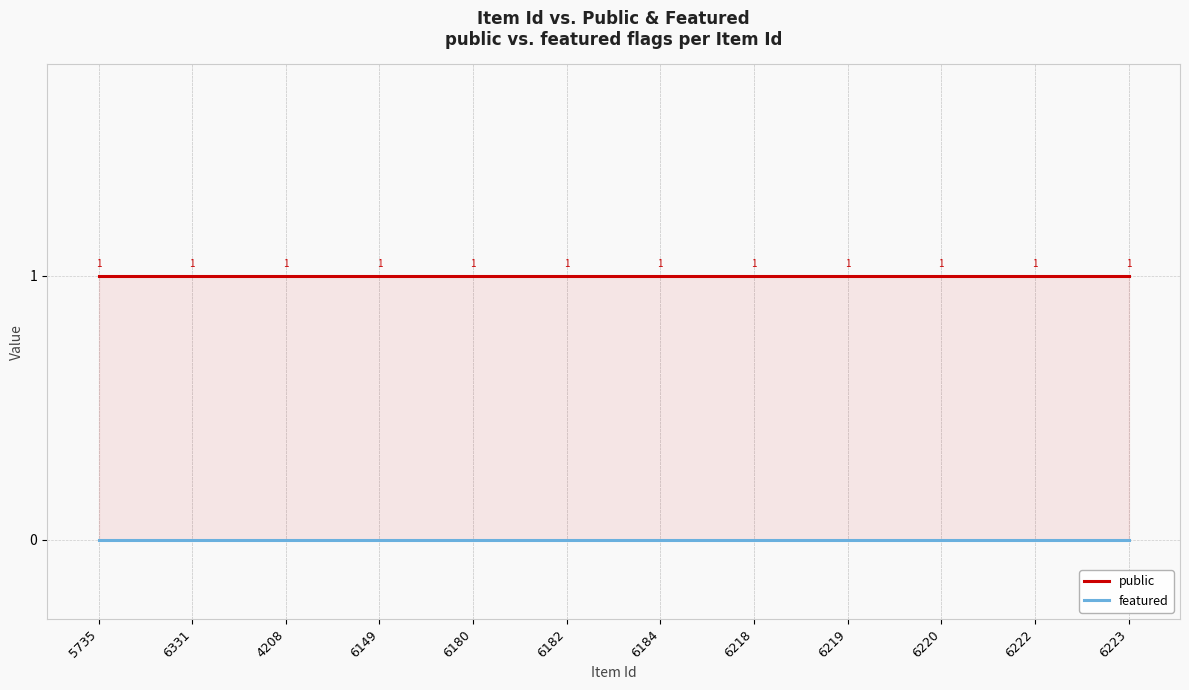

True or false: featured and public intersect in this chart.

False